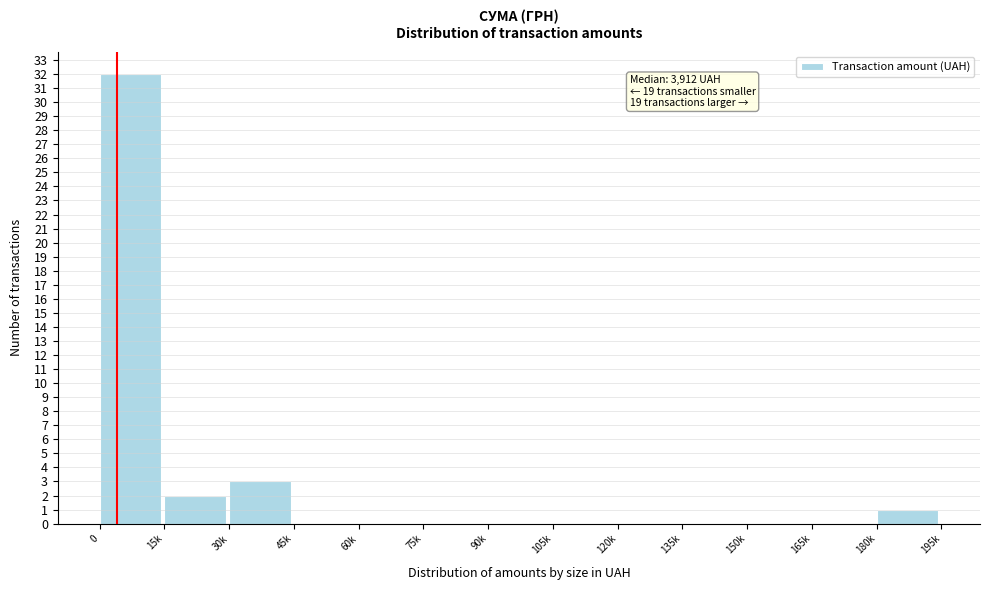

Reading left to right, transcribe all the data shown in this chart.

0=32	15k=2	30k=3	45k=0	60k=0	75k=0	90k=0	105k=0	120k=0	135k=0	150k=0	165k=0	180k=1